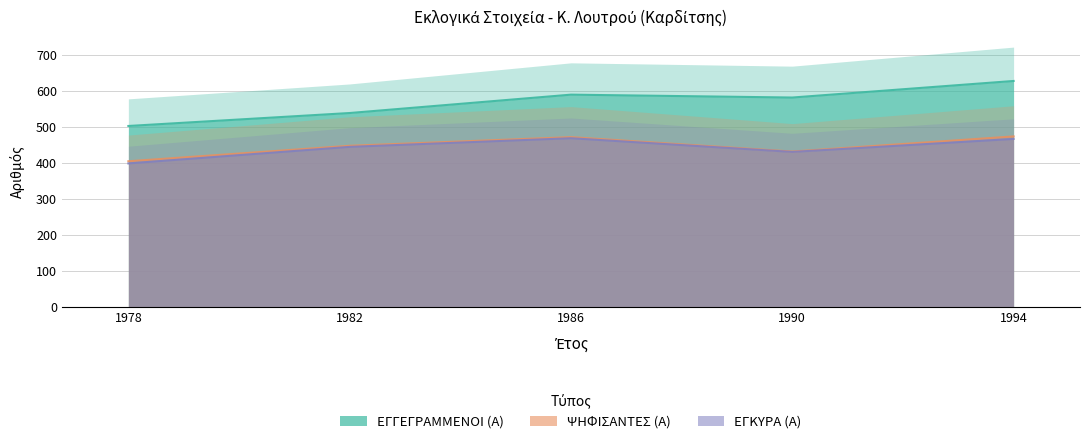

How many categories are shown in the chart?

5